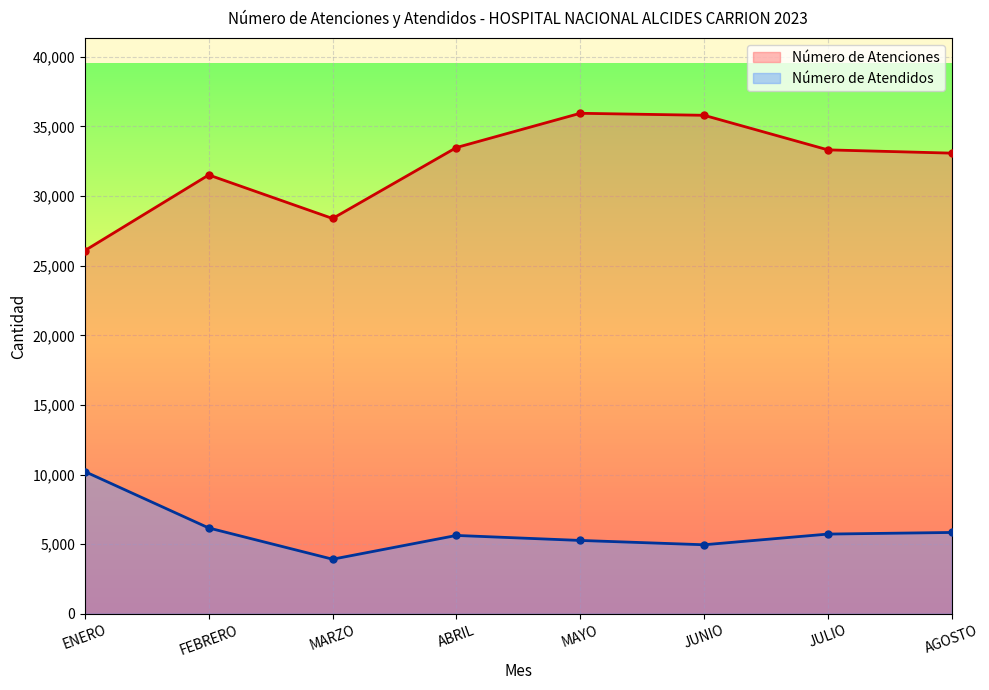

What is the sum of the Número de Atendidos values at JULIO and MAYO?

10993